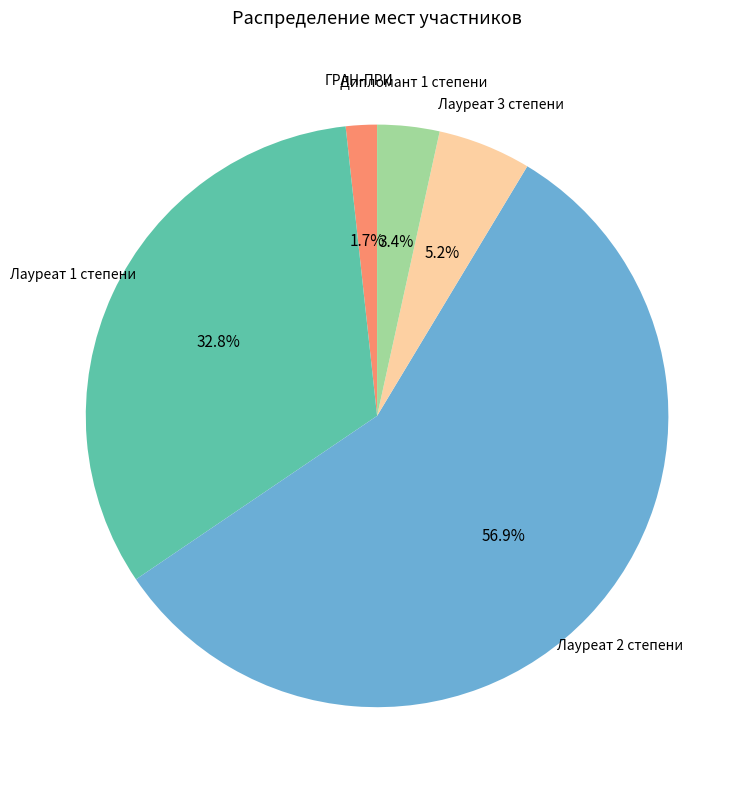

To the nearest percent, what percentage of the pie is Дипломант 1 степени?

3%